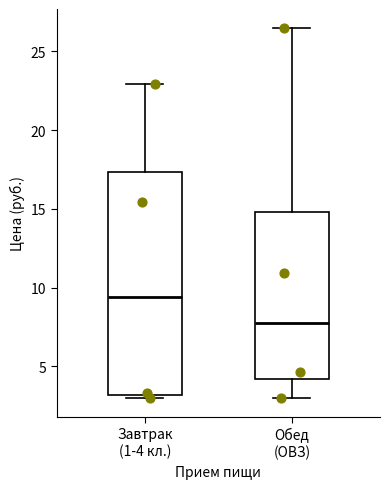

Where is the upper edge of the box for Обед (ОВЗ) on the y-axis? The values are not printed on the chart, so give them approximately, as read against the axis.

15.0